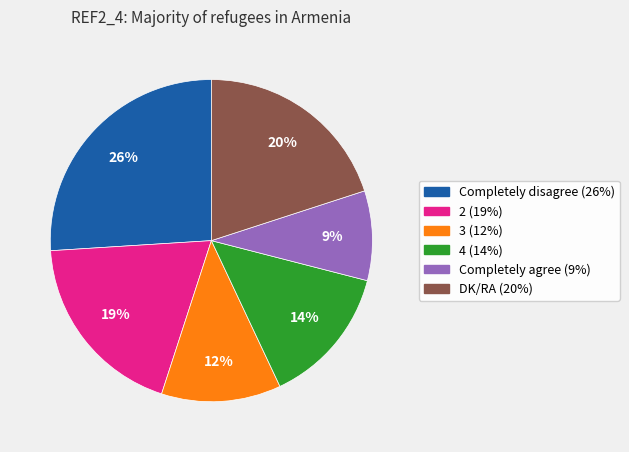

To the nearest percent, what percentage of the pie is Completely disagree?

26%